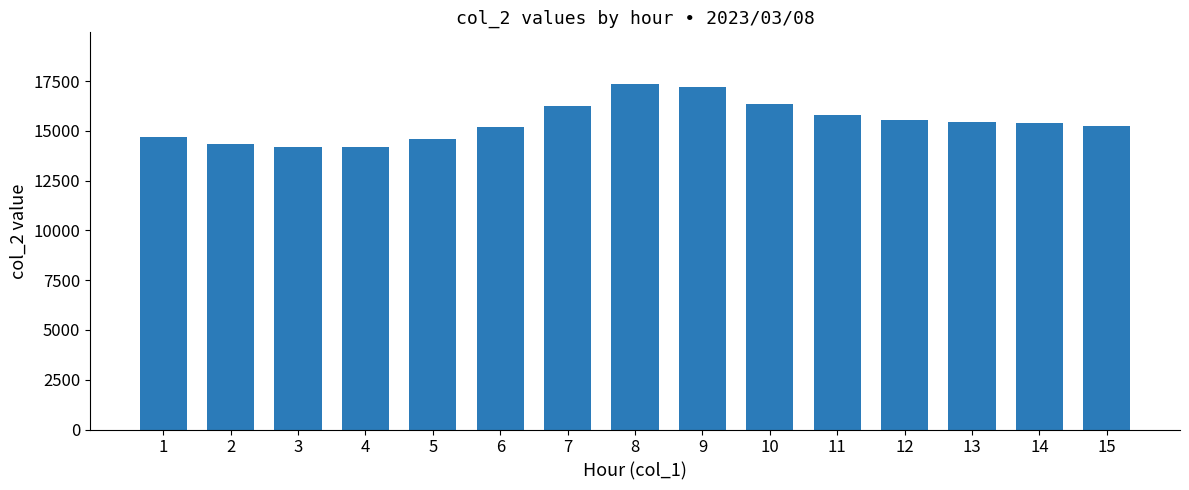

How many bars are there in total?

15